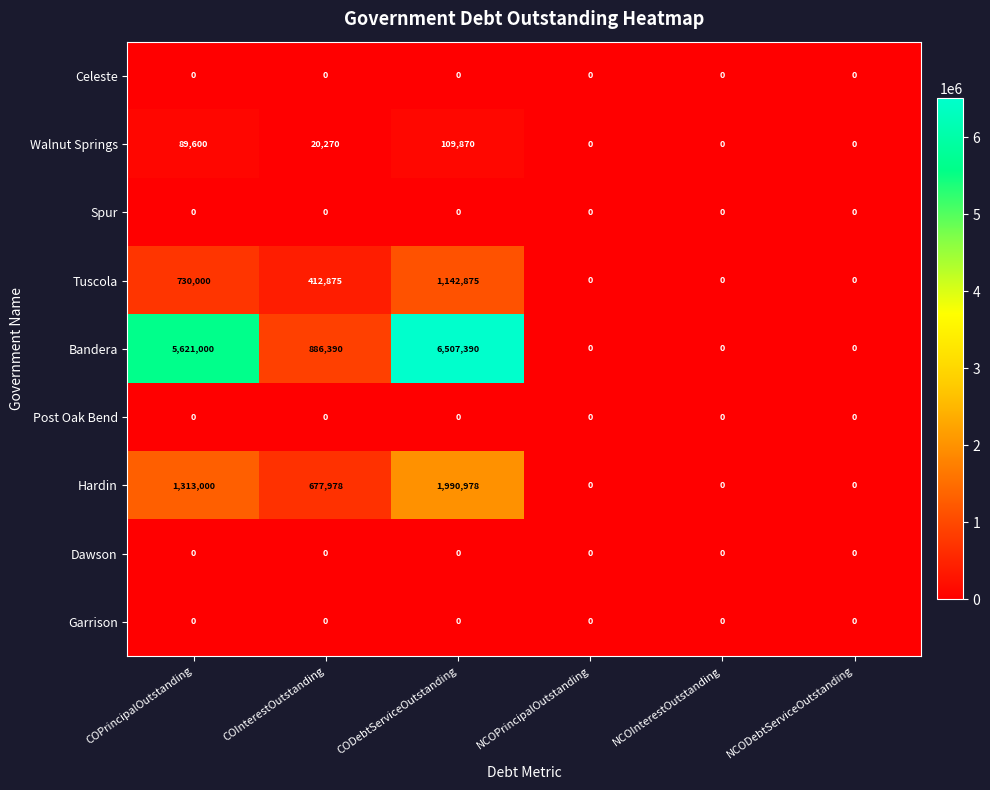

At which category is the sum across all series the highest?

CODebtServiceOutstanding